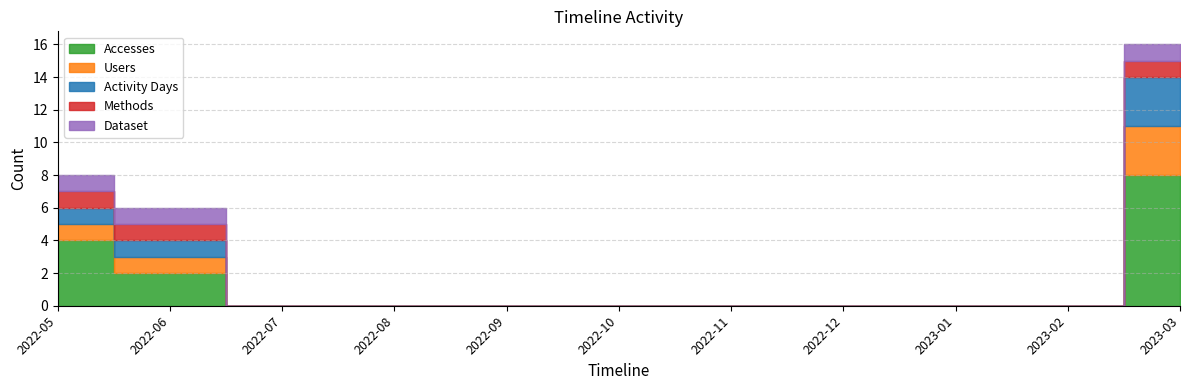

How many data points does each series have?

11